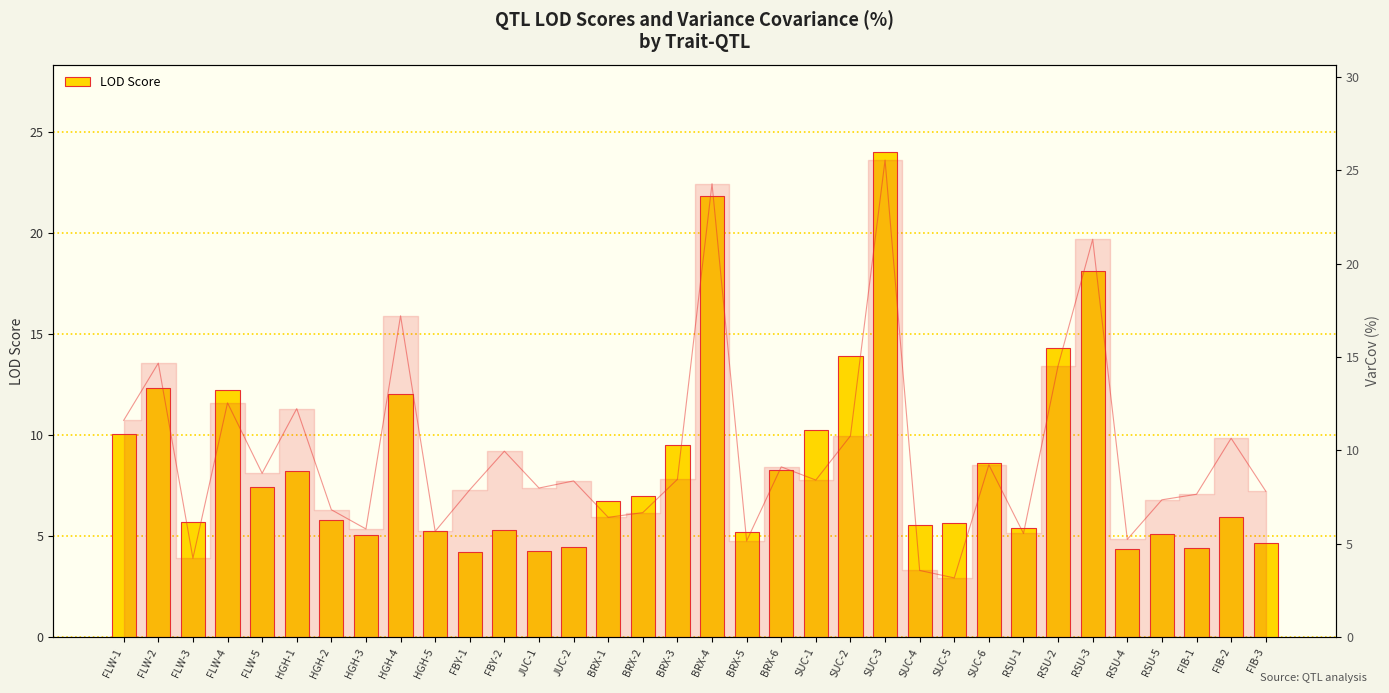

The value at SUC-2 is 7.8. True or false?

False